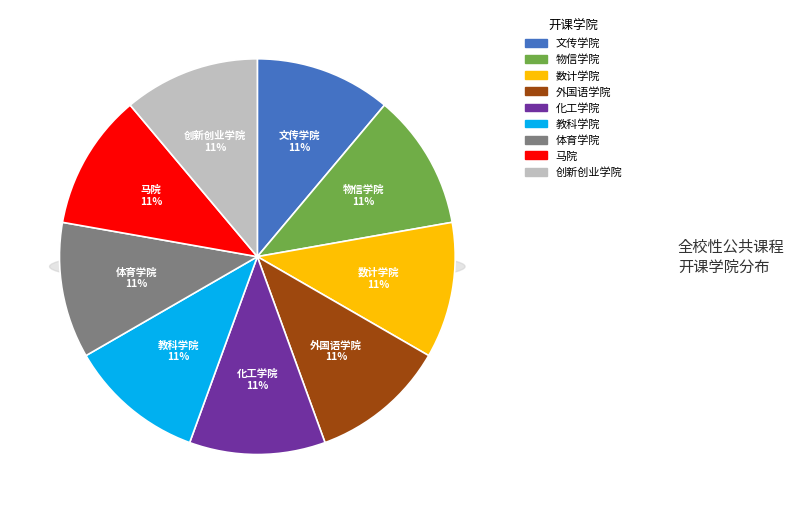

Does 马院 represent more than half of the total?

No